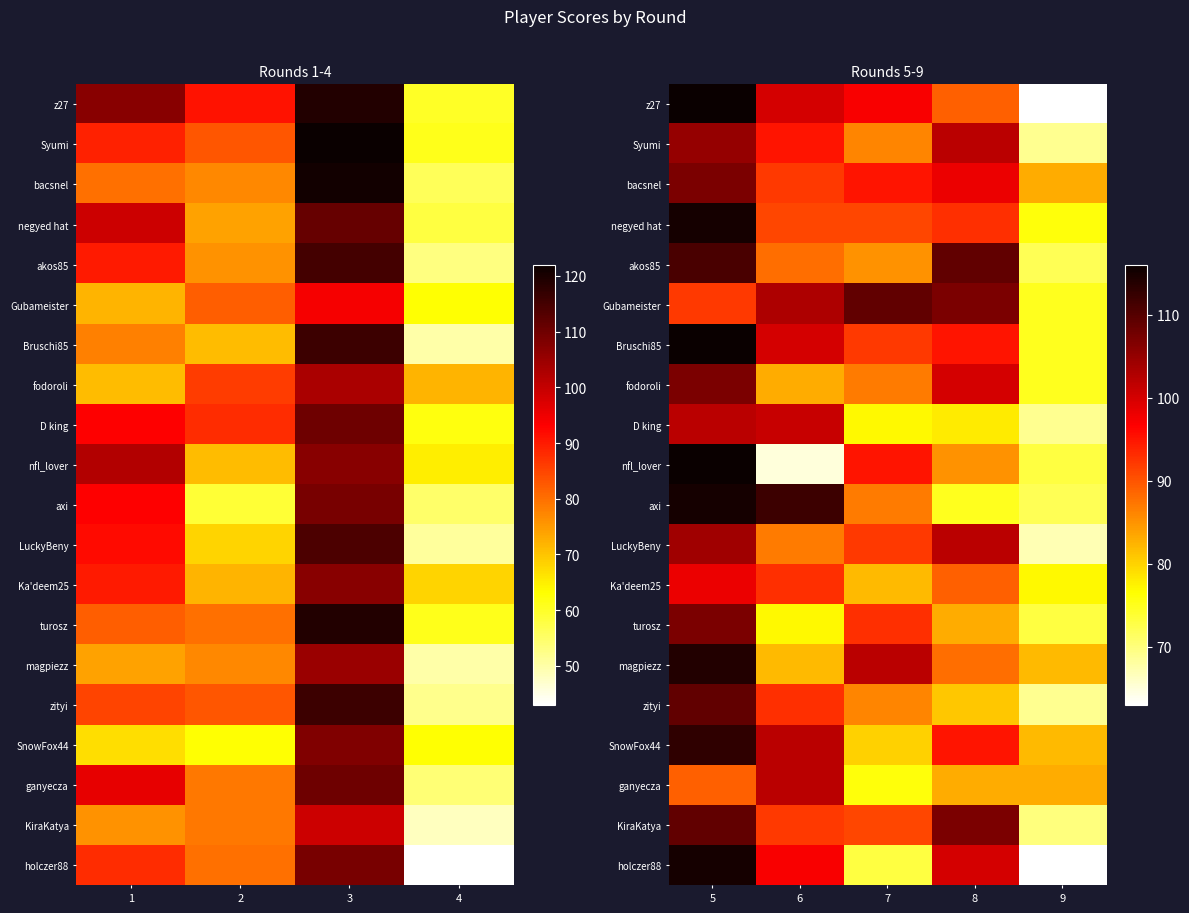

What is the difference between the maximum and minimum values in the axi series?

43